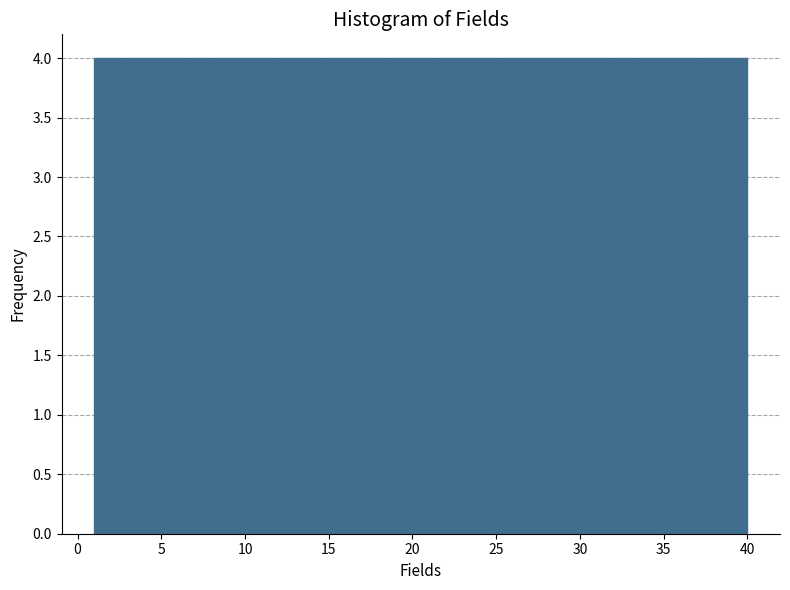

Reading left to right, transcribe this chart: for each bar, give the range it covers on the x-axis and its height. Neither the bar edges nor the heights are printed on the chart, so give them approximately, as read against the axes.

1.0 to 4.9: 4
4.9 to 8.8: 4
8.8 to 12.7: 4
12.7 to 16.6: 4
16.6 to 20.5: 4
20.5 to 24.4: 4
24.4 to 28.3: 4
28.3 to 32.2: 4
32.2 to 36.1: 4
36.1 to 40.0: 4